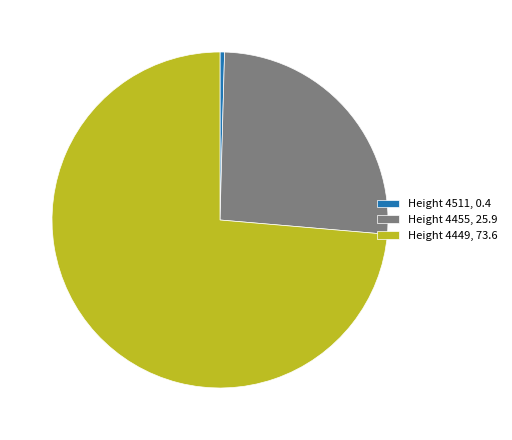

Between Height 4511, 0.4 and Height 4449, 73.6, which is larger?

Height 4449, 73.6